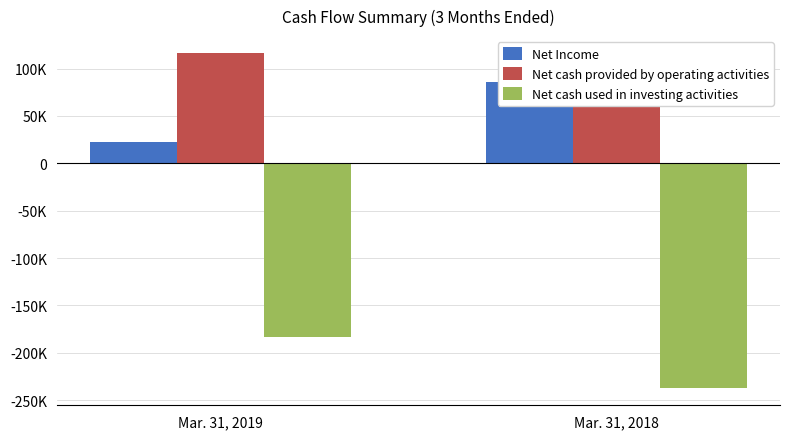

Between Mar. 31, 2019 and Mar. 31, 2018, which series saw the biggest shift?

Net Income